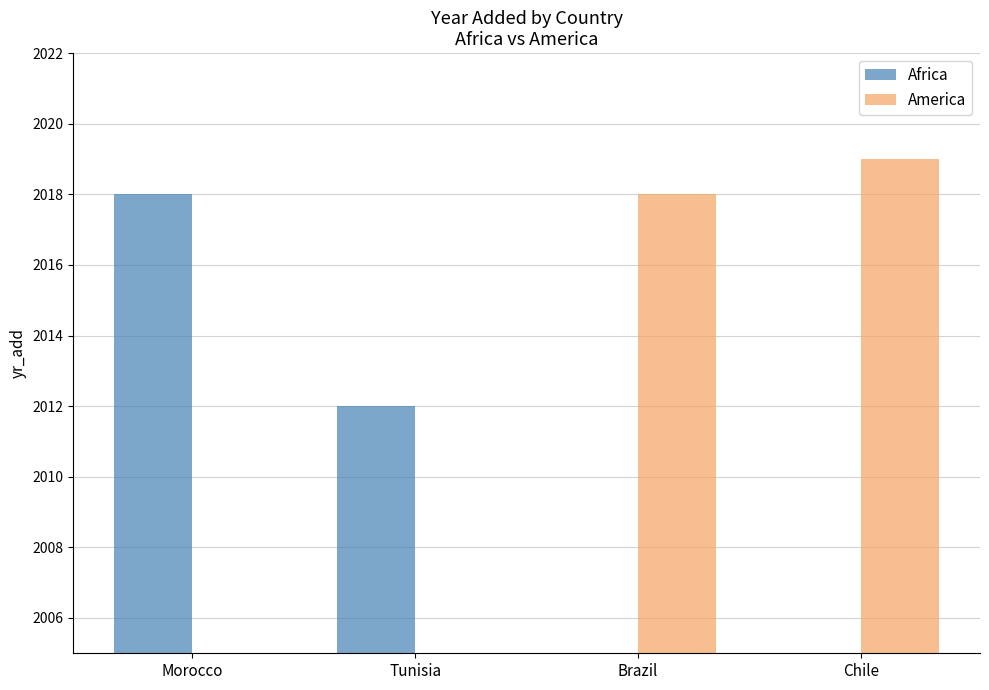

Where does the America series first go above 2018?

Chile